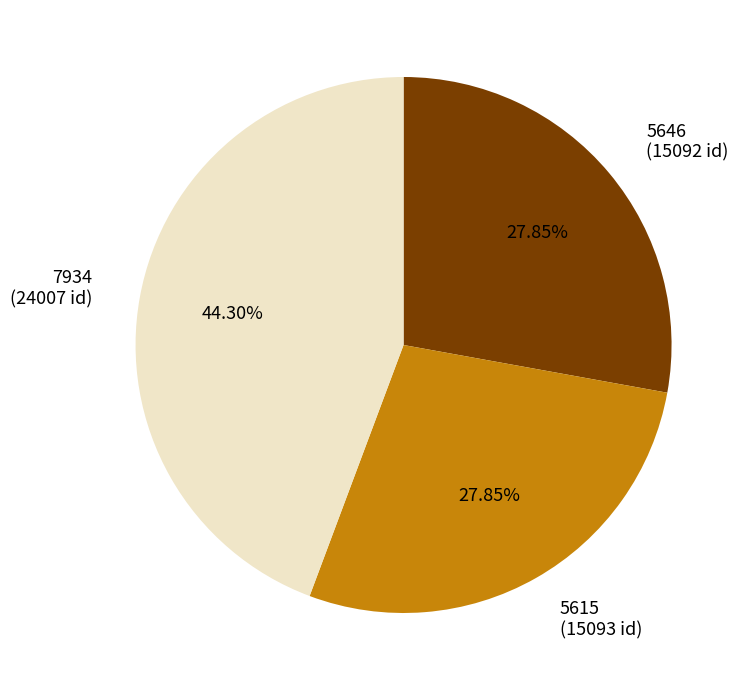

Between 7934 (24007 id) and 5646 (15092 id), which is larger?

7934 (24007 id)